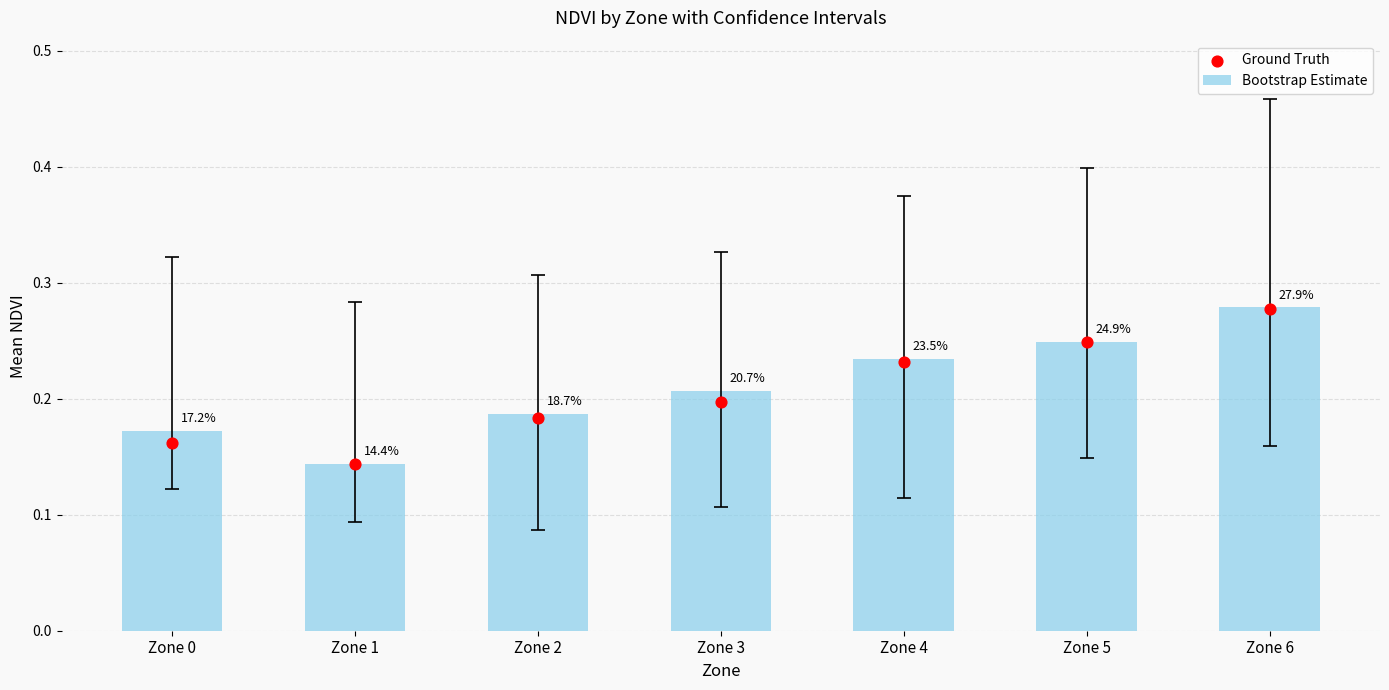

What is the total value across all series at Zone 3?

0.4